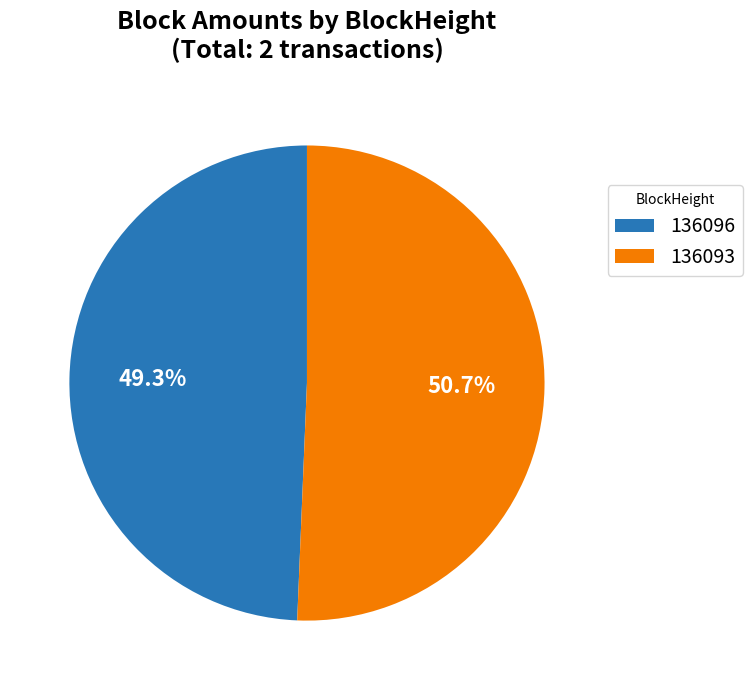

How many segments does this pie chart have?

2